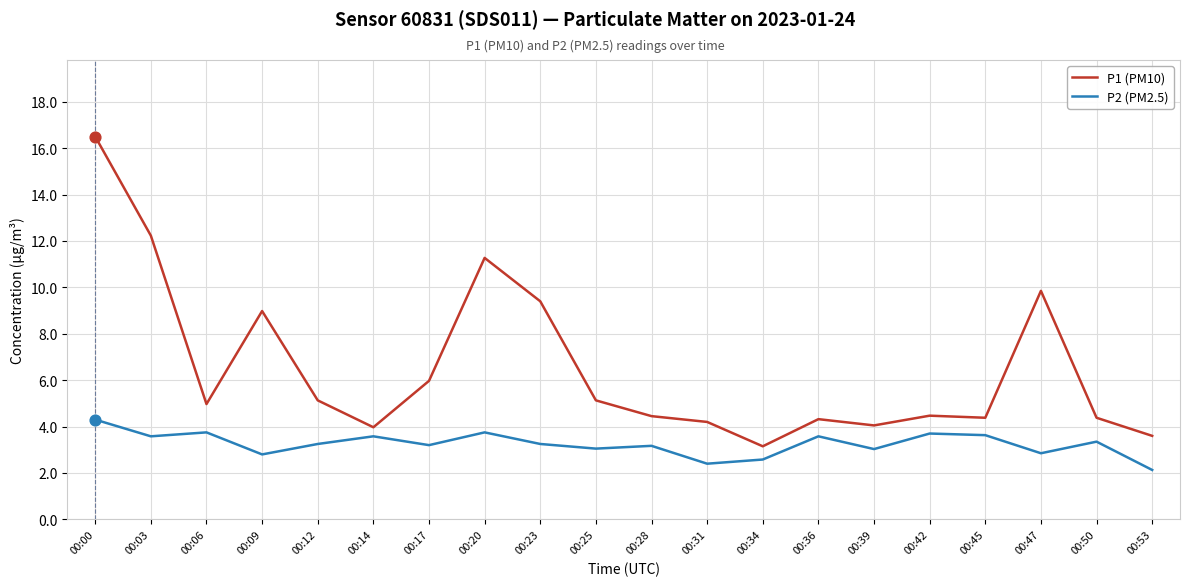

What is the total value across all series at 00:36?

7.9